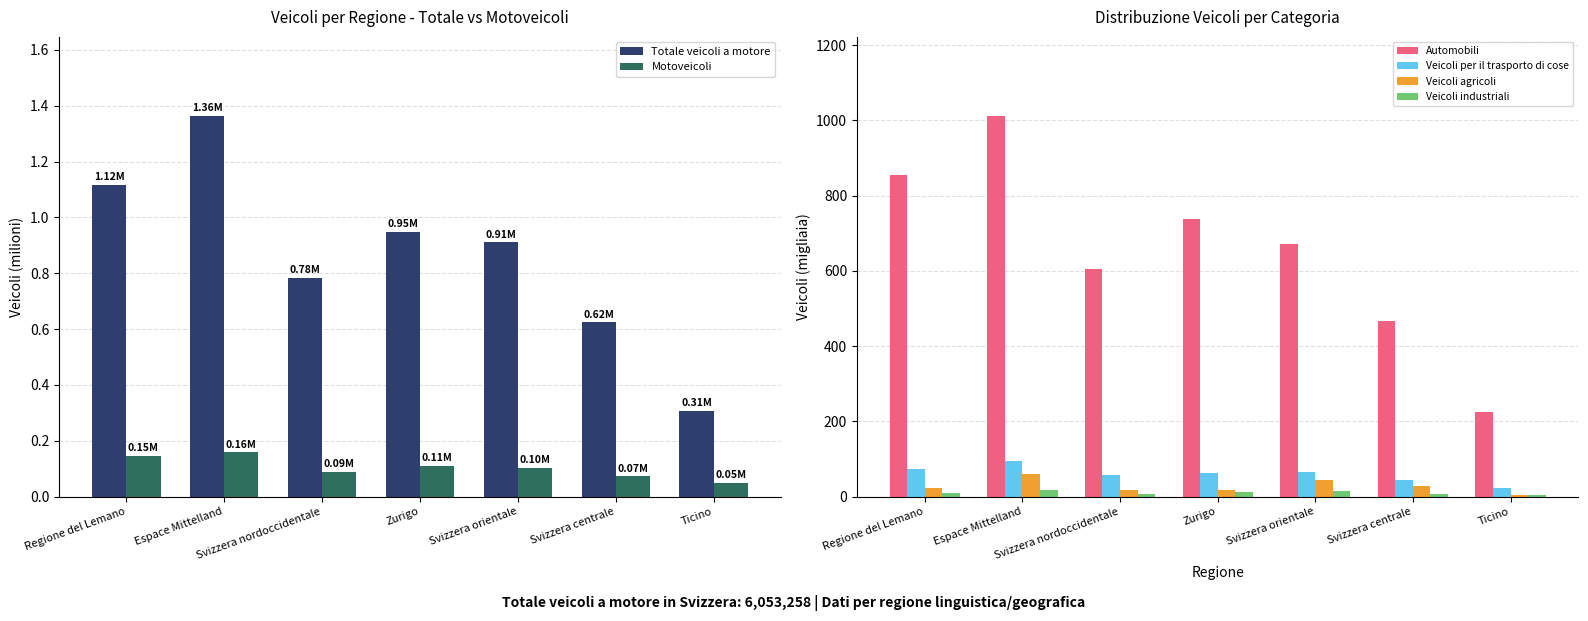

What position from the right is Zurigo?

4